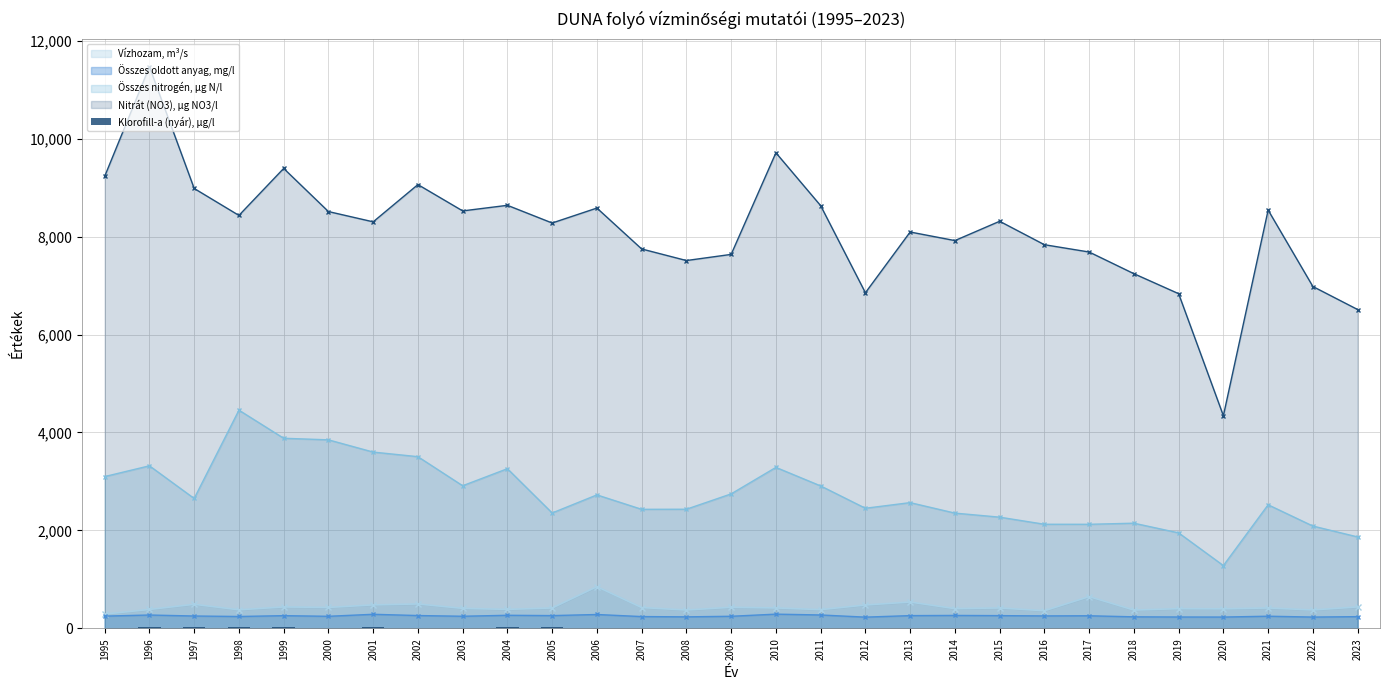

What is the smallest value displayed?

3.4